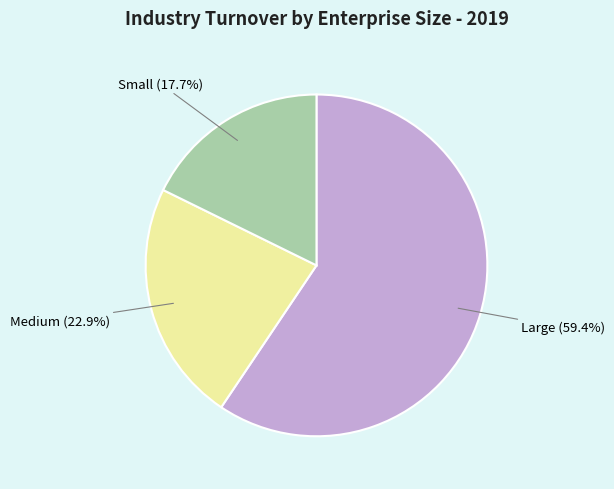

To the nearest percent, what is the combined percentage of Small and Large?

77%